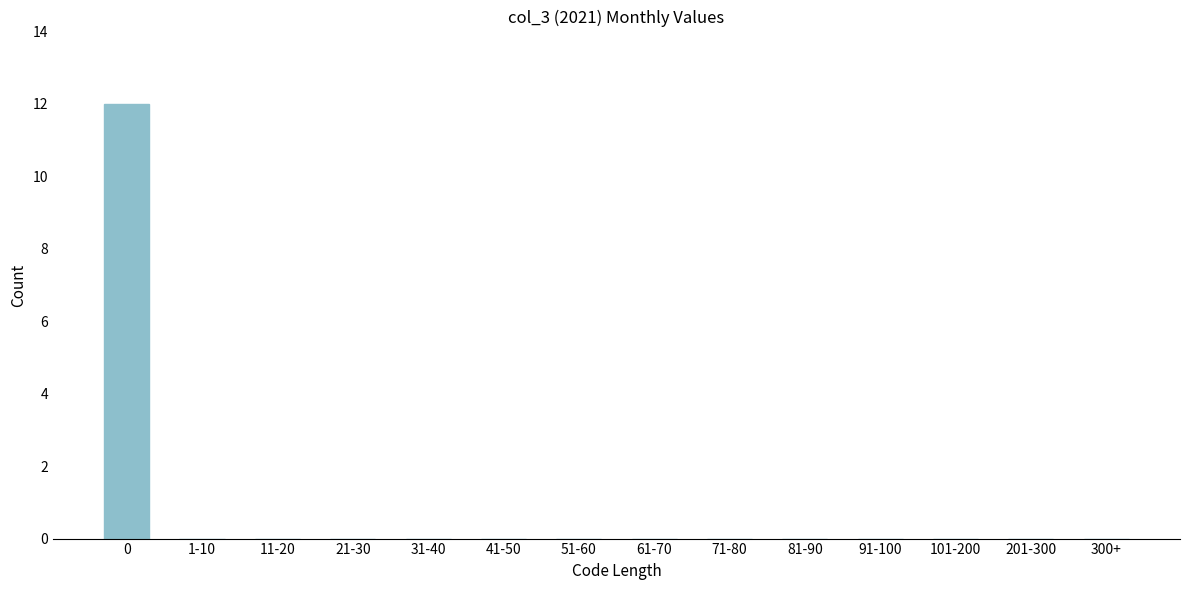

Reading left to right, extract all data points from this chart.

0=12	1-10=0	11-20=0	21-30=0	31-40=0	41-50=0	51-60=0	61-70=0	71-80=0	81-90=0	91-100=0	101-200=0	201-300=0	300+=0